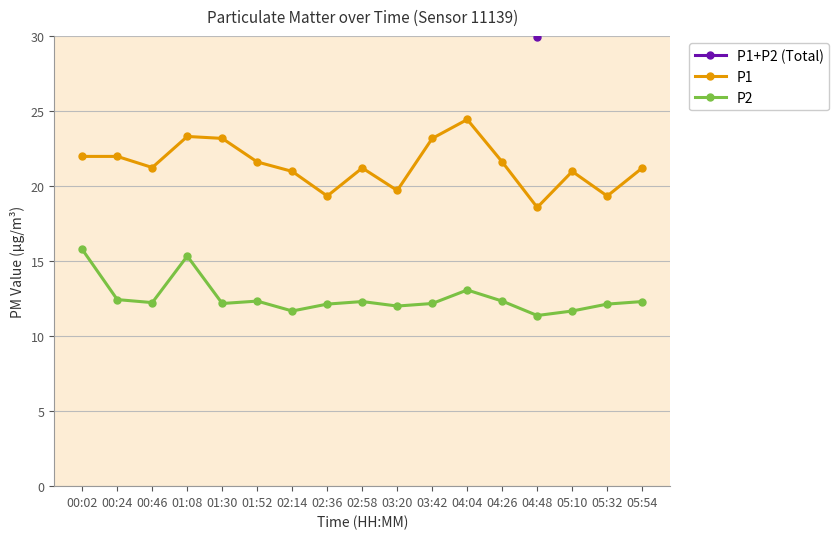

What is the value of the P1+P2 (Total) point at the 5th from the left?

35.3